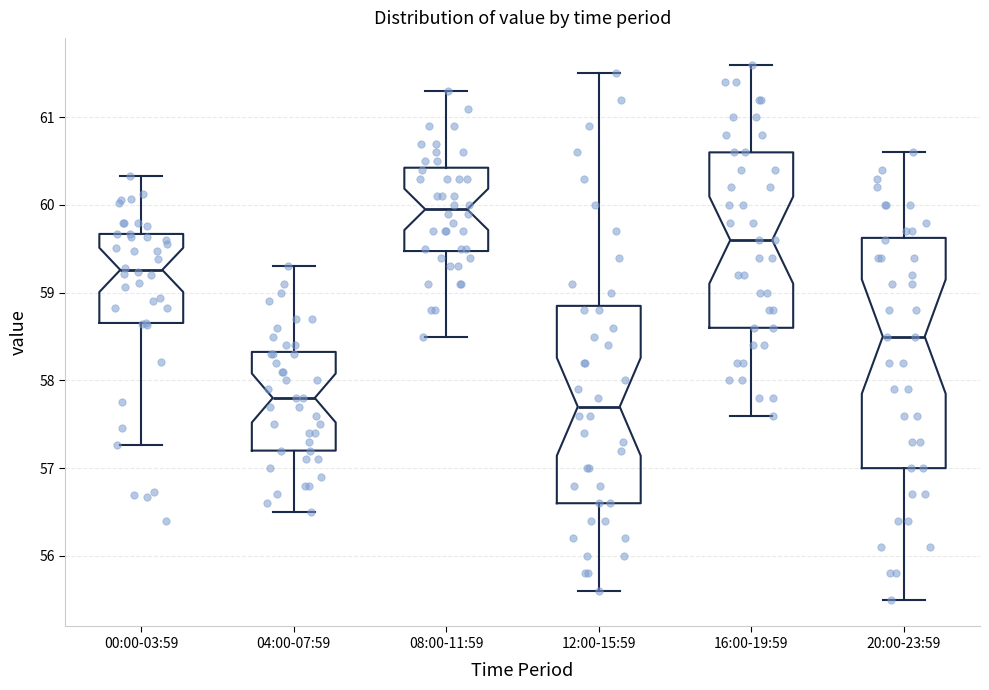

Where does the upper whisker of the box for 20:00-23:59 end on the y-axis? The values are not printed on the chart, so give them approximately, as read against the axis.

60.6